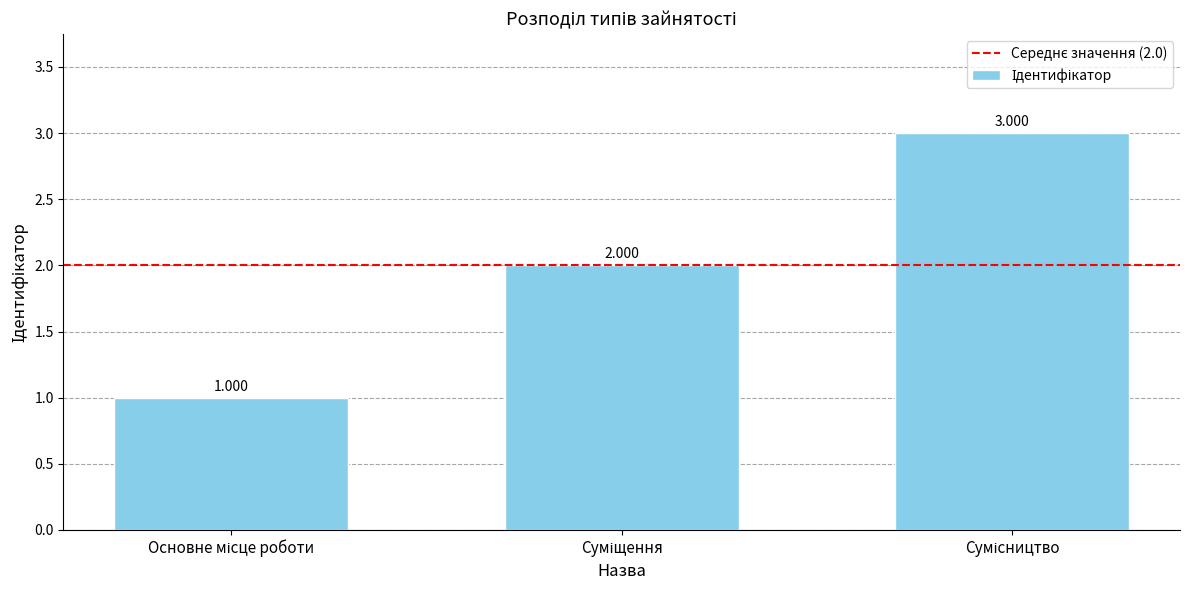

What position from the left is Основне місце роботи?

1